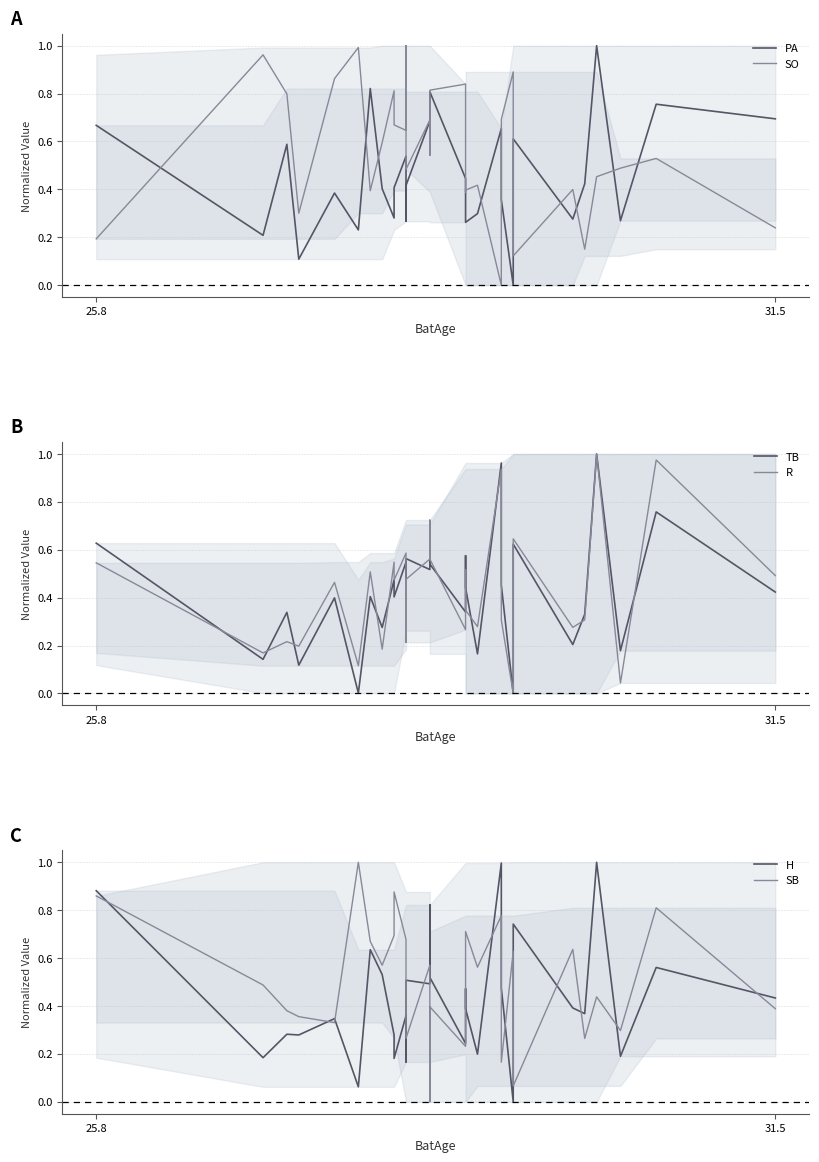

What is the average value of the SO series?

0.6